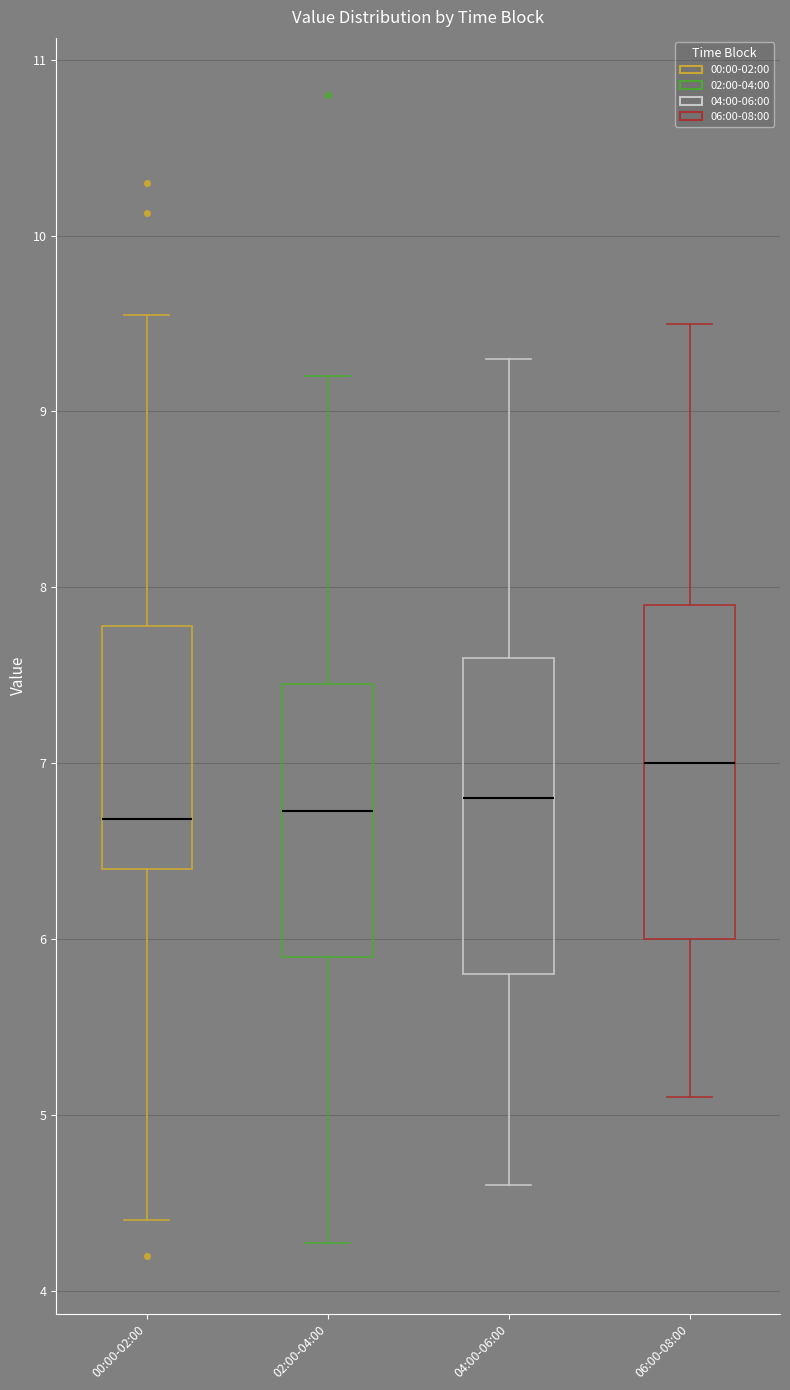

Reading left to right, transcribe this box plot: for each box, give where its median line is, the range the box spans, and where its two whiskers end, as read against the y-axis. The values are not printed on the chart, so give them approximately, as read against the axis.

00:00-02:00: median 6.7, box 6.4 to 7.8, whiskers 4.4 to 9.6
02:00-04:00: median 6.7, box 5.9 to 7.5, whiskers 4.3 to 9.2
04:00-06:00: median 6.8, box 5.8 to 7.6, whiskers 4.6 to 9.3
06:00-08:00: median 7.0, box 6.0 to 7.9, whiskers 5.1 to 9.5